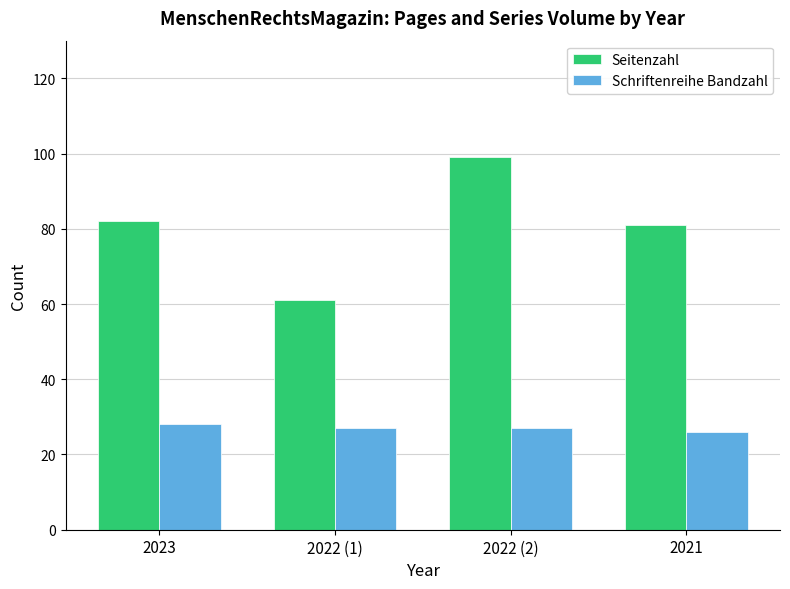

What is the label of the 1st bar from the left?

2023